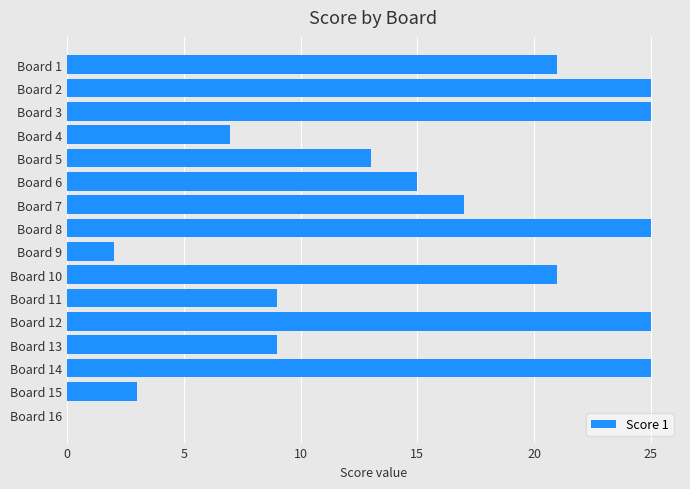

Is it true that the value at Board 2 is 25?

True